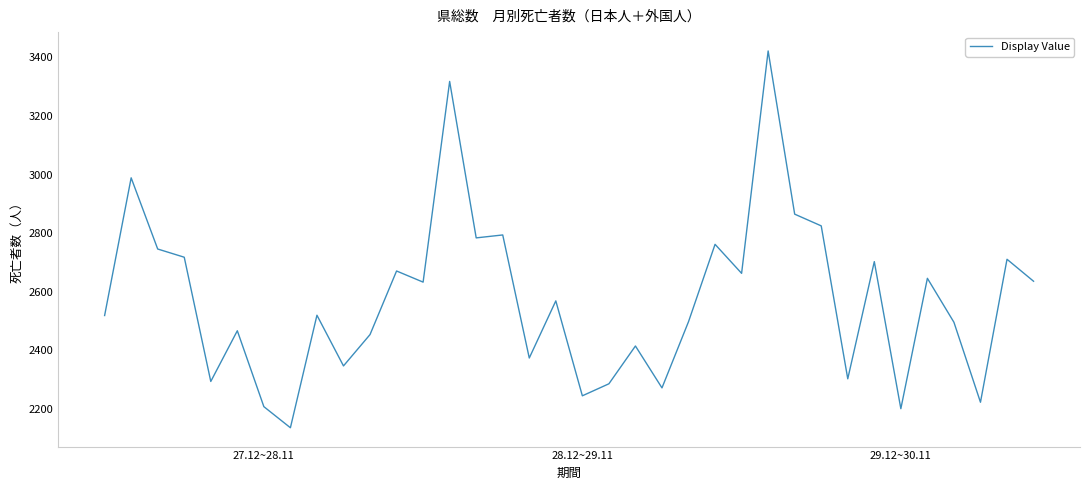

What is the minimum value shown in the chart?

2136